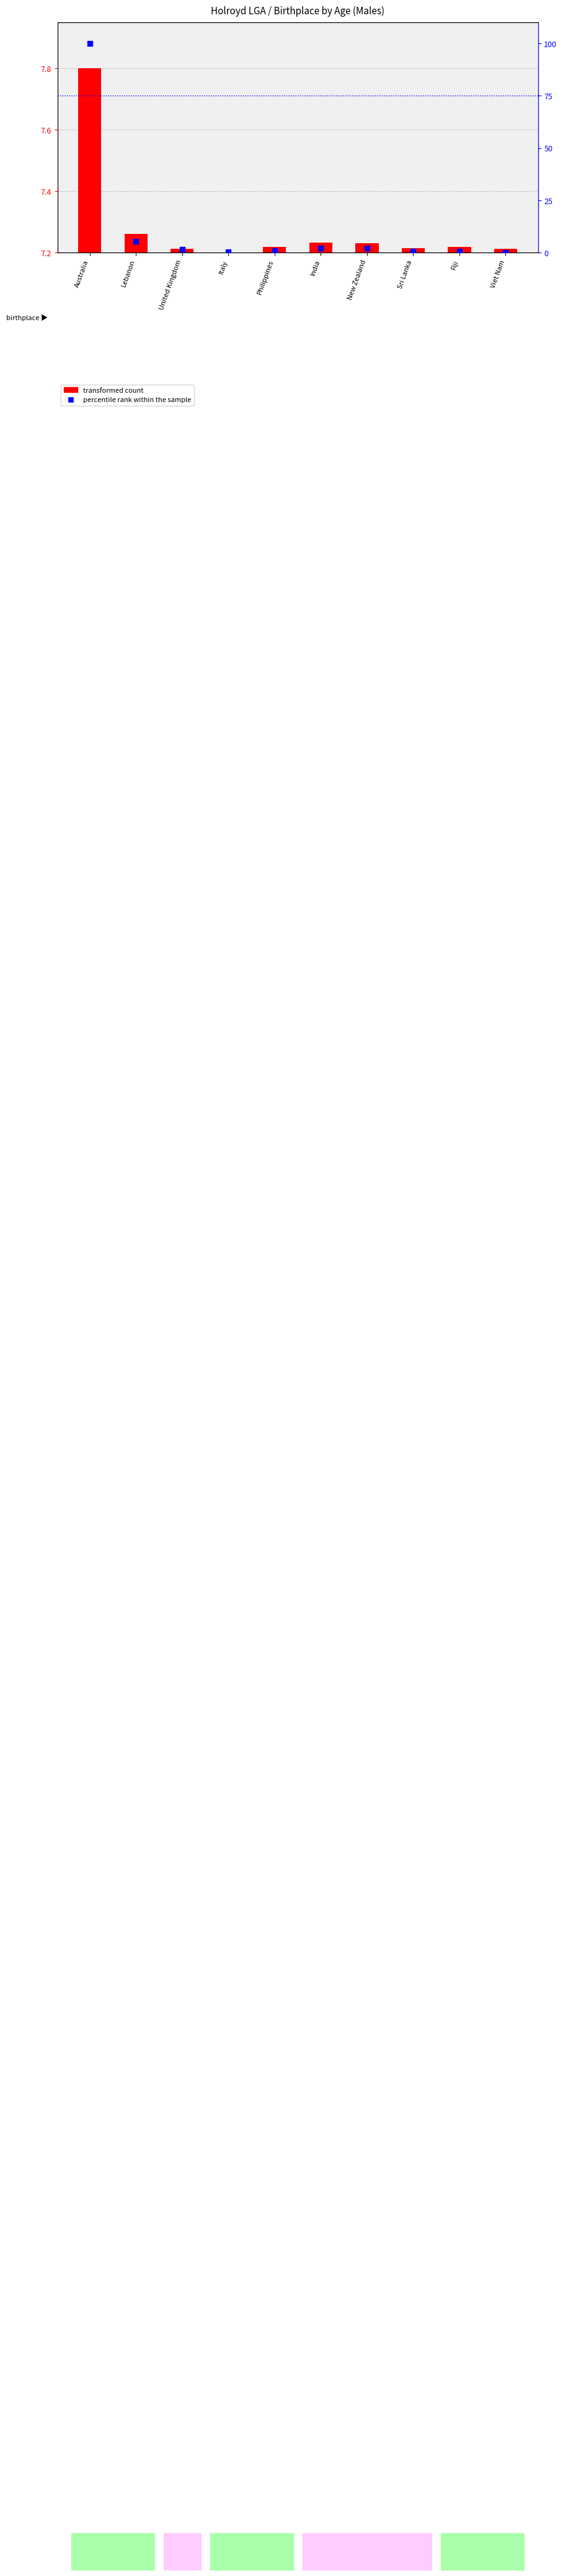

Which series has the largest total across all categories?

percentile rank within the sample